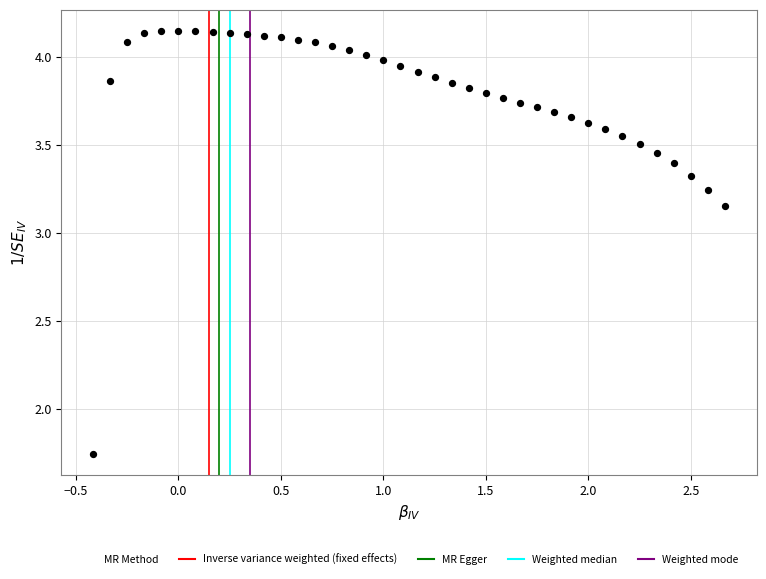

What is the range of X values (max minus min)?

3.1